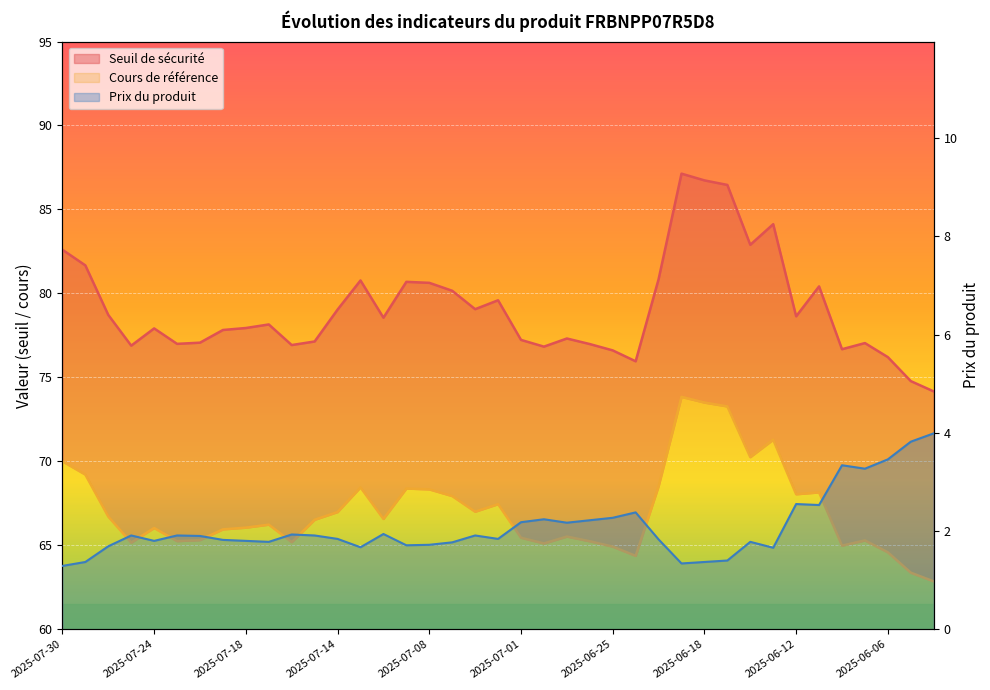

True or false: Seuil de sécurité and Prix du produit cross at least once.

False